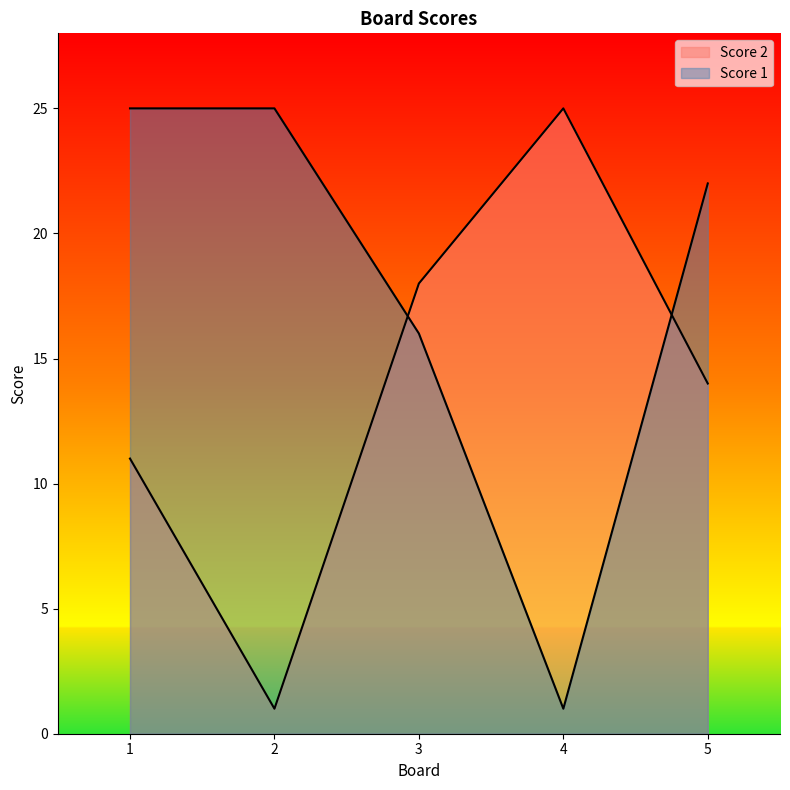

What is the difference between the maximum and minimum values in the Score 1 series?

24